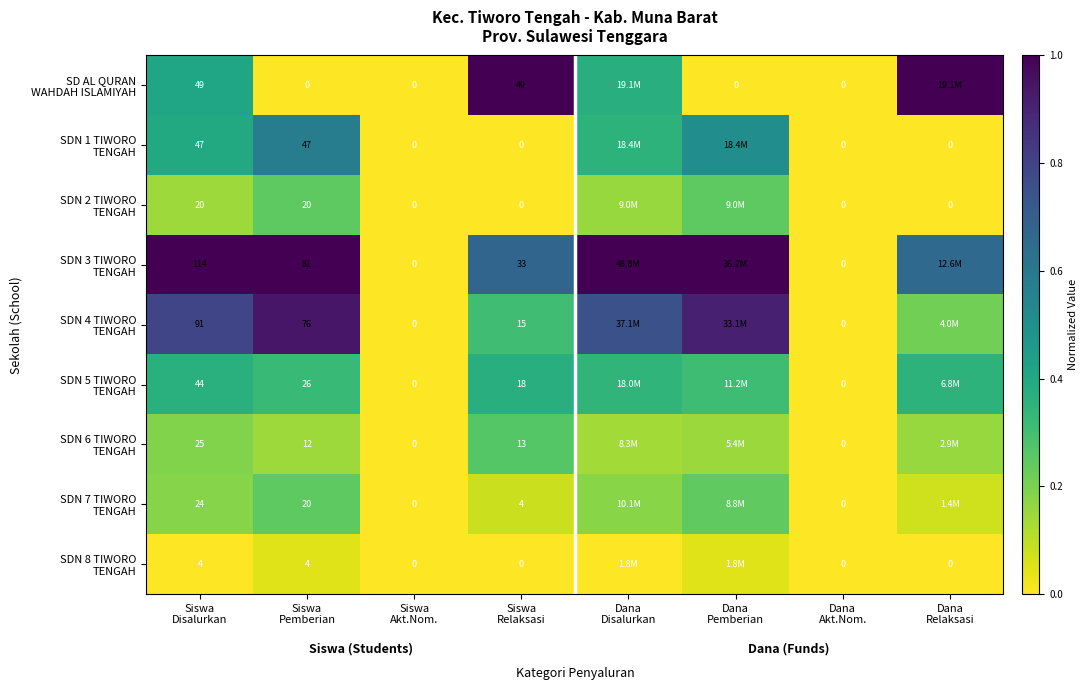

Where is SDN 6 TIWORO TENGAH nearest to the value 0?

Siswa Akt.Nom.